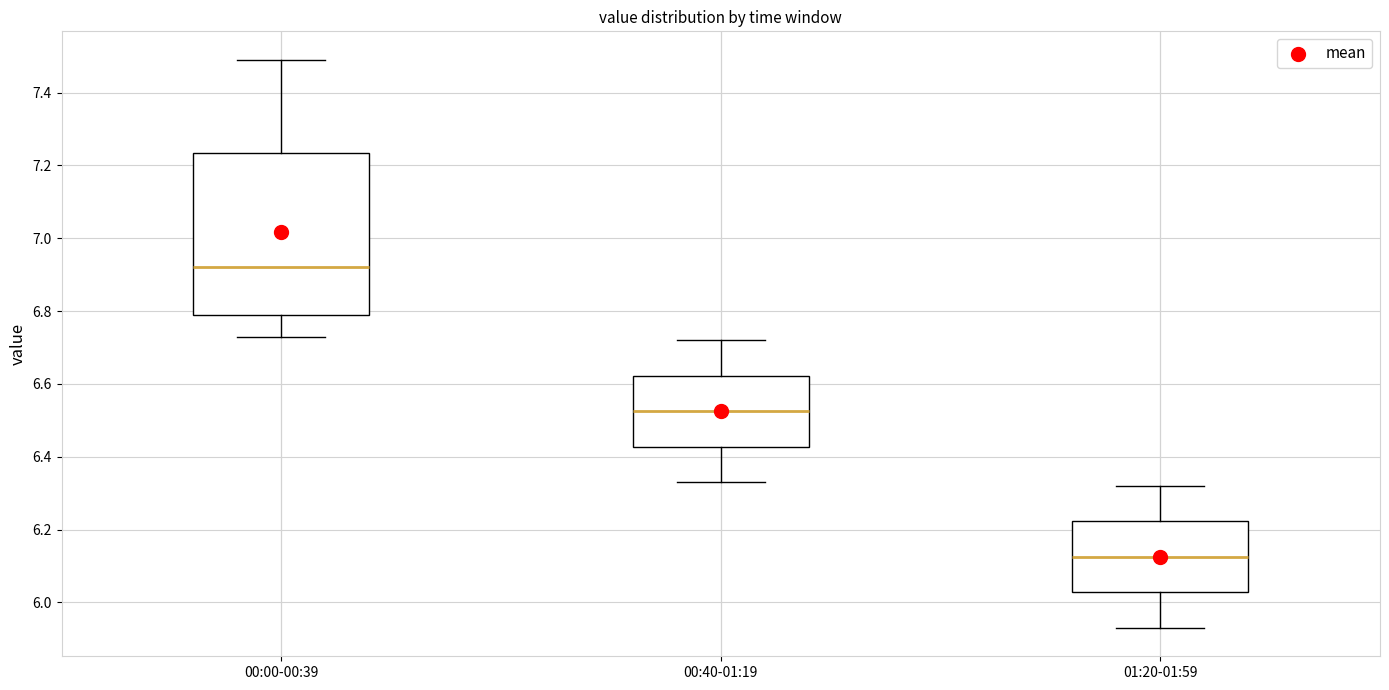

Reading left to right, transcribe this box plot: for each box, give where its median line is, the range the box spans, and where its two whiskers end, as read against the y-axis. The values are not printed on the chart, so give them approximately, as read against the axis.

00:00-00:39: median 6.92, box 6.80 to 7.24, whiskers 6.74 to 7.50
00:40-01:19: median 6.52, box 6.42 to 6.62, whiskers 6.34 to 6.72
01:20-01:59: median 6.12, box 6.02 to 6.22, whiskers 5.94 to 6.32